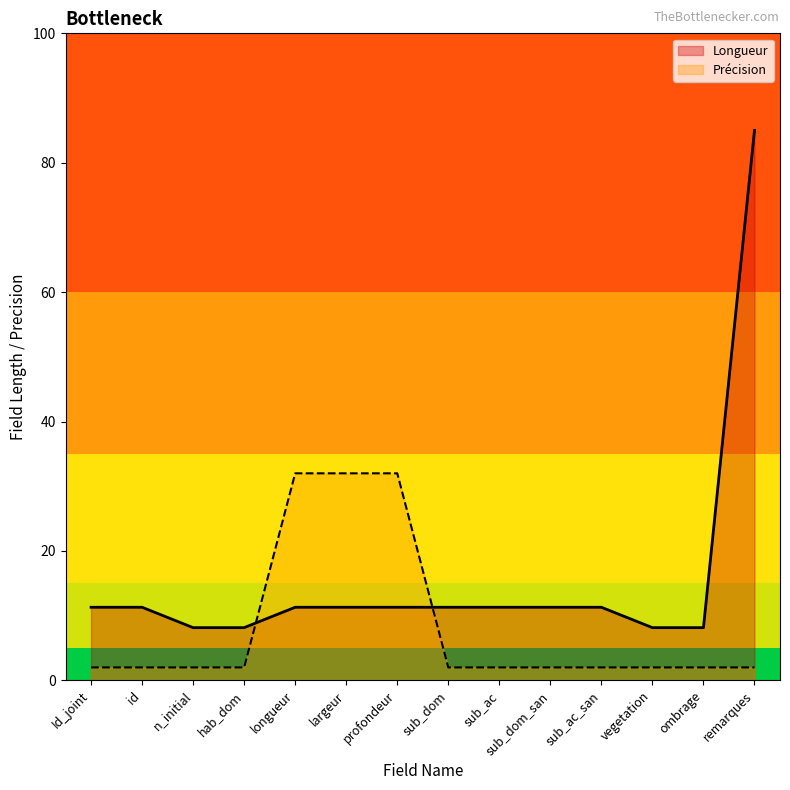

How many data points in Précision are above 2?

3